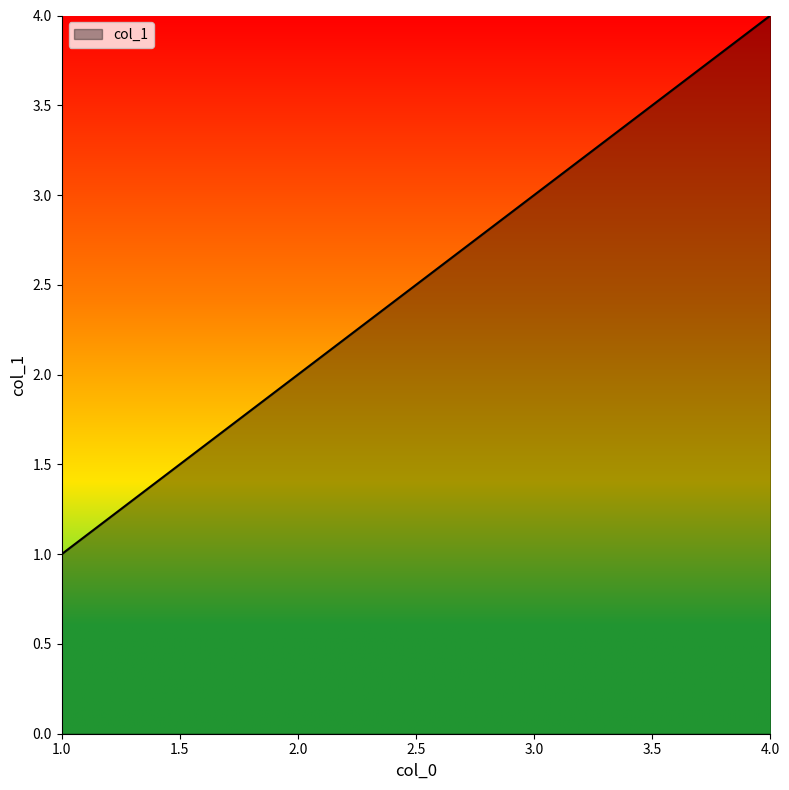

Approximately how many times larger is the value at 2.0 compared to 4.0?

0.5